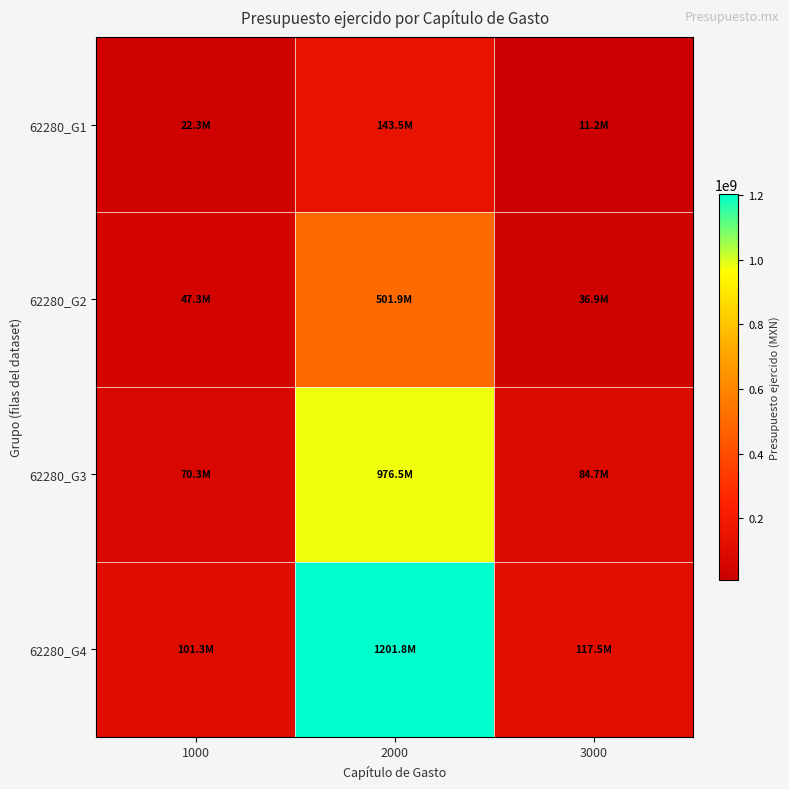

Reading left to right, transcribe all the data shown in this chart.

62280_G1: 1000=22266969.8	2000=143529961.1	3000=11232226.1
62280_G2: 1000=47256332.4	2000=501890809.6	3000=36934100.5
62280_G3: 1000=70296189.5	2000=976488853.8	3000=84746769.7
62280_G4: 1000=101319975.7	2000=1201808974.4	3000=117529592.7